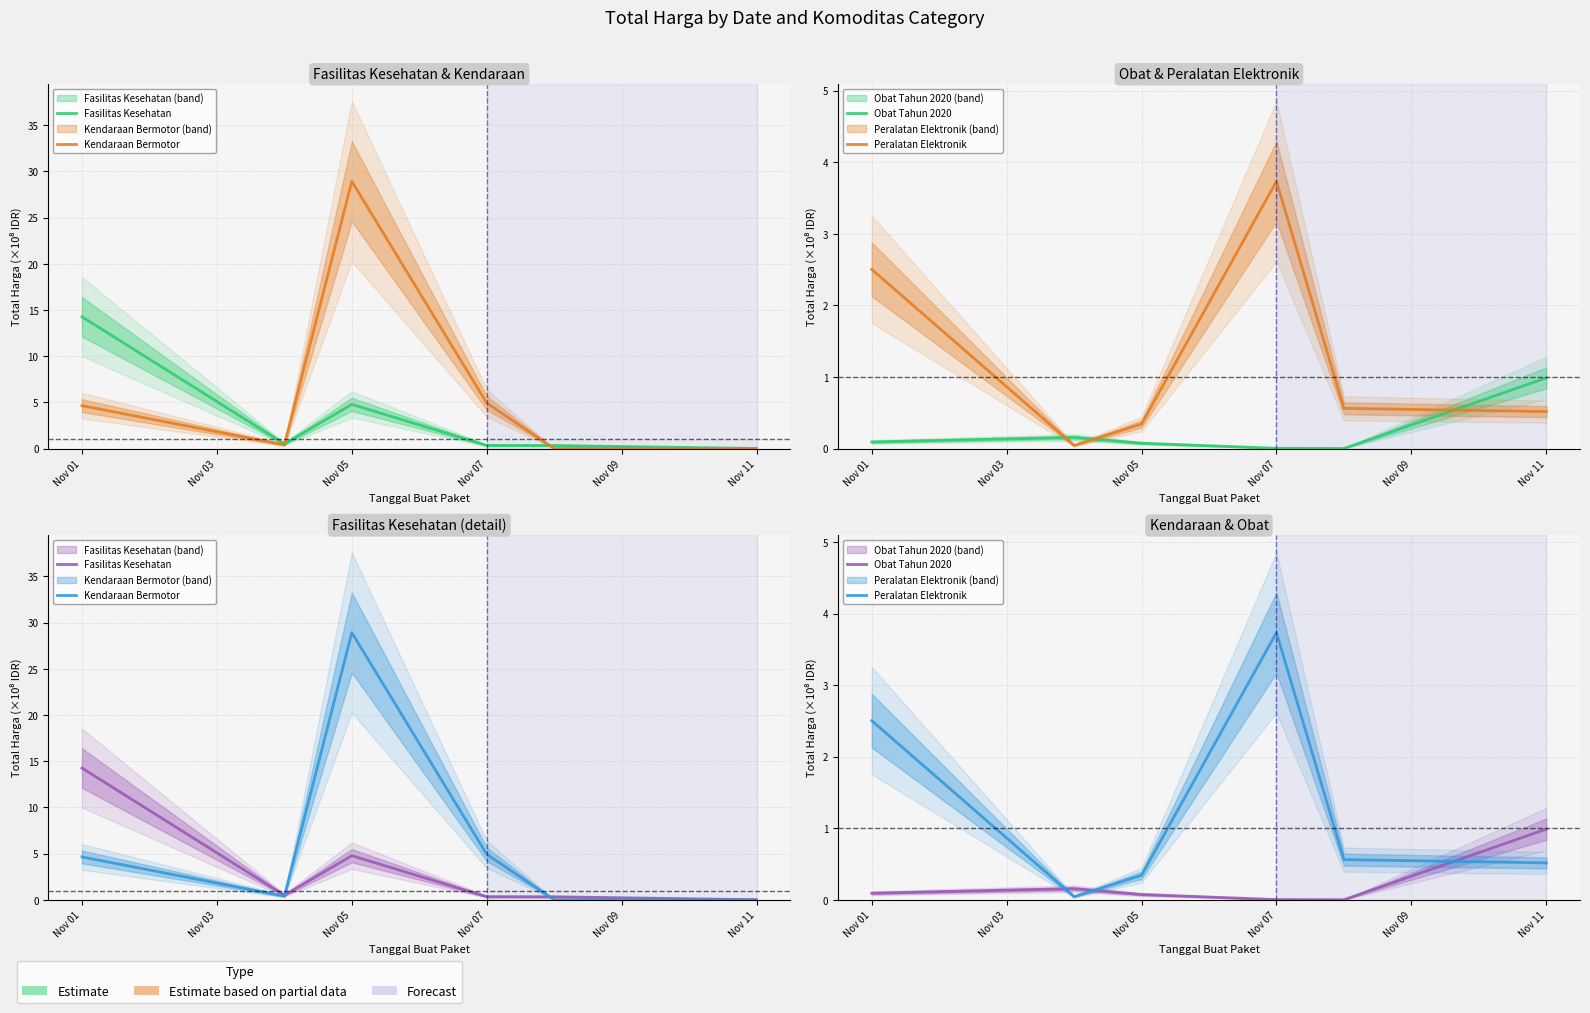

Reading left to right, extract all data points from this chart.

Fasilitas Kesehatan: 14.3	0.5	4.8	0.3	0.3	0.0
Kendaraan Bermotor: 4.6	0.4	28.9	4.9	0.0	0.0
Obat Tahun 2020: 0.1	0.2	0.1	0.0	0.0	1.0
Peralatan Elektronik: 2.5	0.0	0.3	3.7	0.6	0.5